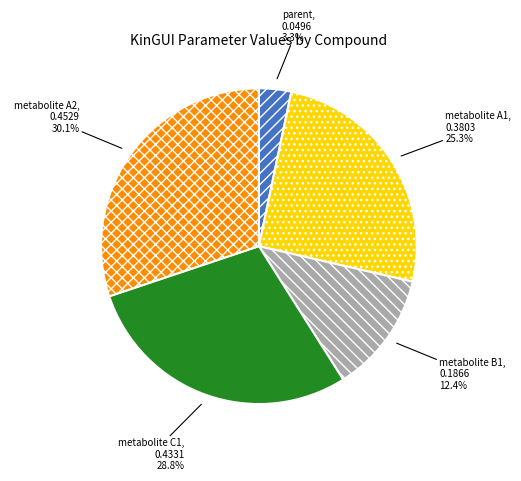

Is there a majority slice in this chart?

No